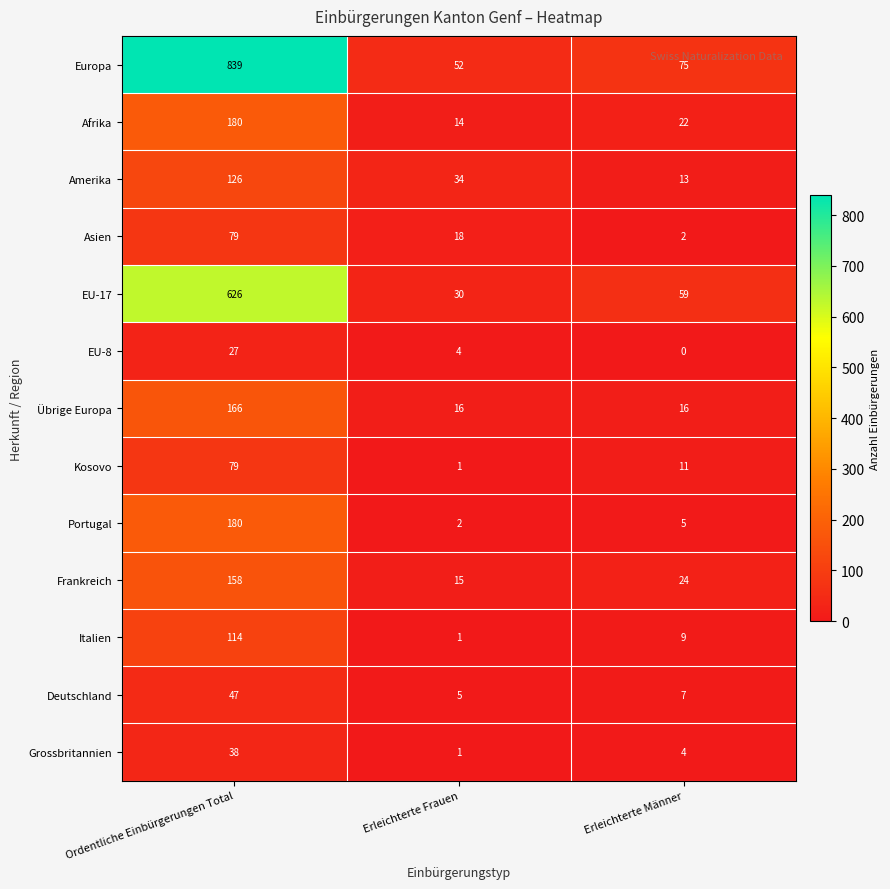

Which series has the largest total across all categories?

Europa